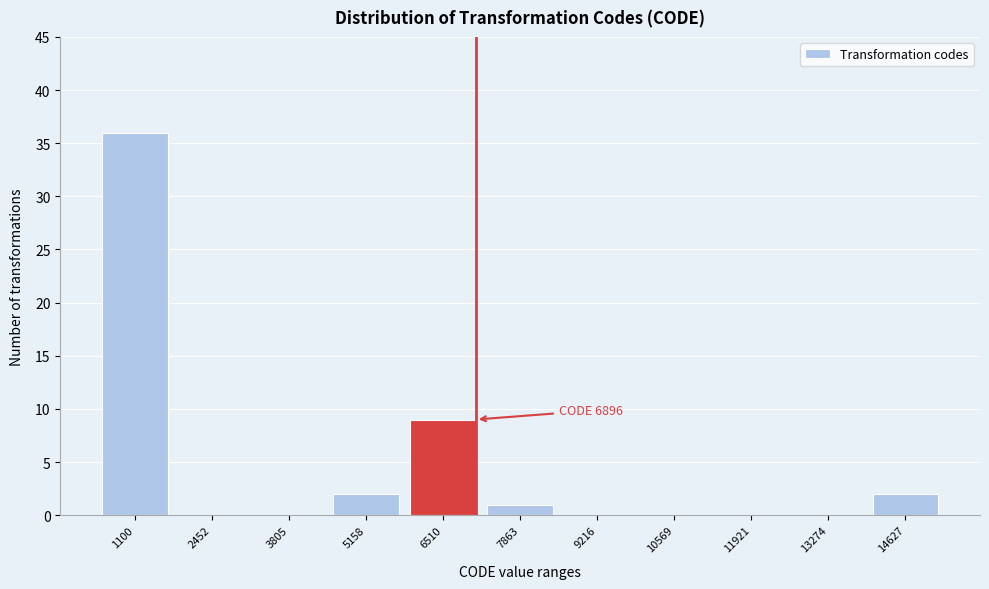

Reading left to right, transcribe all the data shown in this chart.

1100=36	2452=0	3805=0	5158=2	6510=9	7863=1	9216=0	10569=0	11921=0	13274=0	14627=2